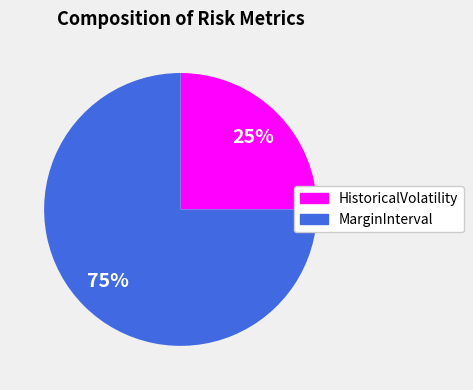

Which slice is the smallest?

HistoricalVolatility